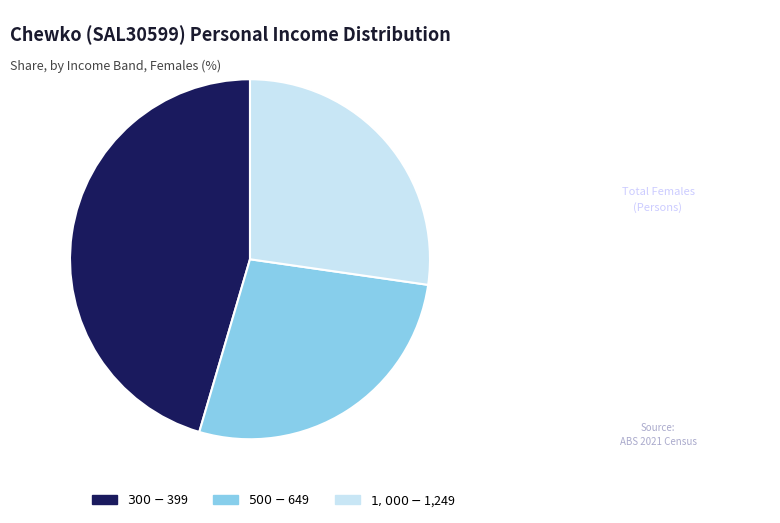

Count the number of slices in the pie.

3